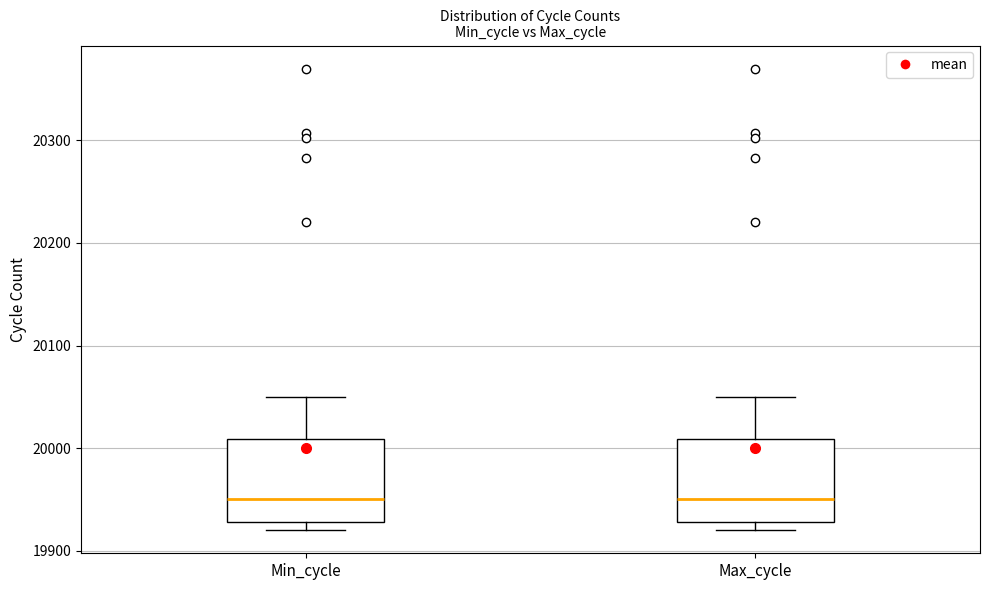

Reading left to right, transcribe this box plot: for each box, give where its median line is, the range the box spans, and where its two whiskers end, as read against the y-axis. The values are not printed on the chart, so give them approximately, as read against the axis.

Min_cycle: median 19950, box 19930 to 20010, whiskers 19920 to 20050
Max_cycle: median 19950, box 19930 to 20010, whiskers 19920 to 20050